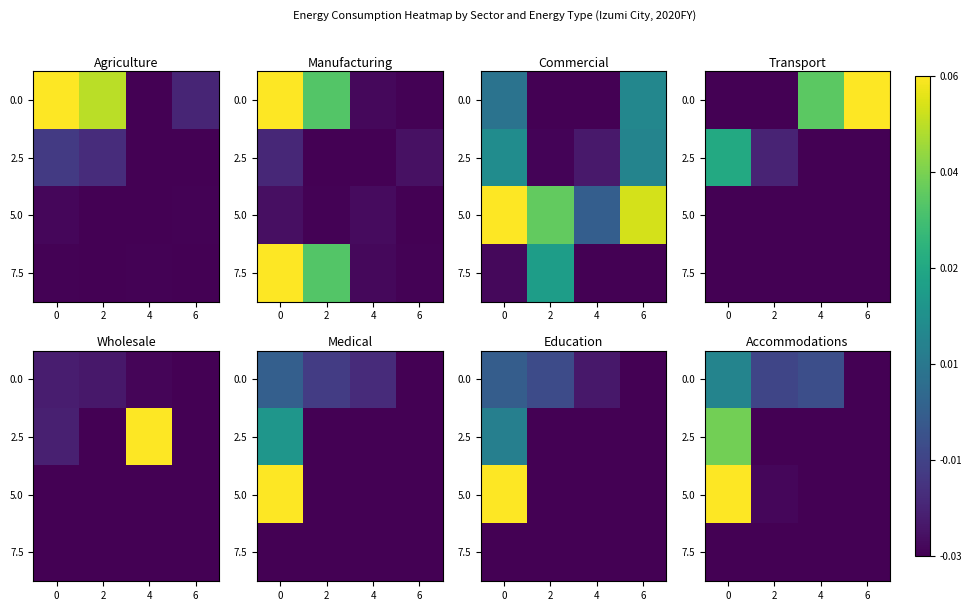

Count the number of categories in the chart.

4